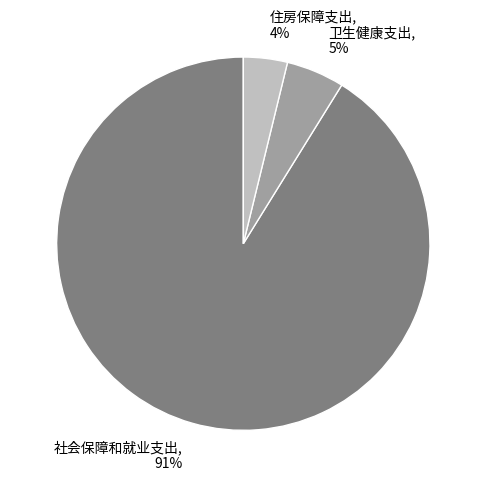

What percentage is the 社会保障和就业支出 slice, to the nearest percent?

91%